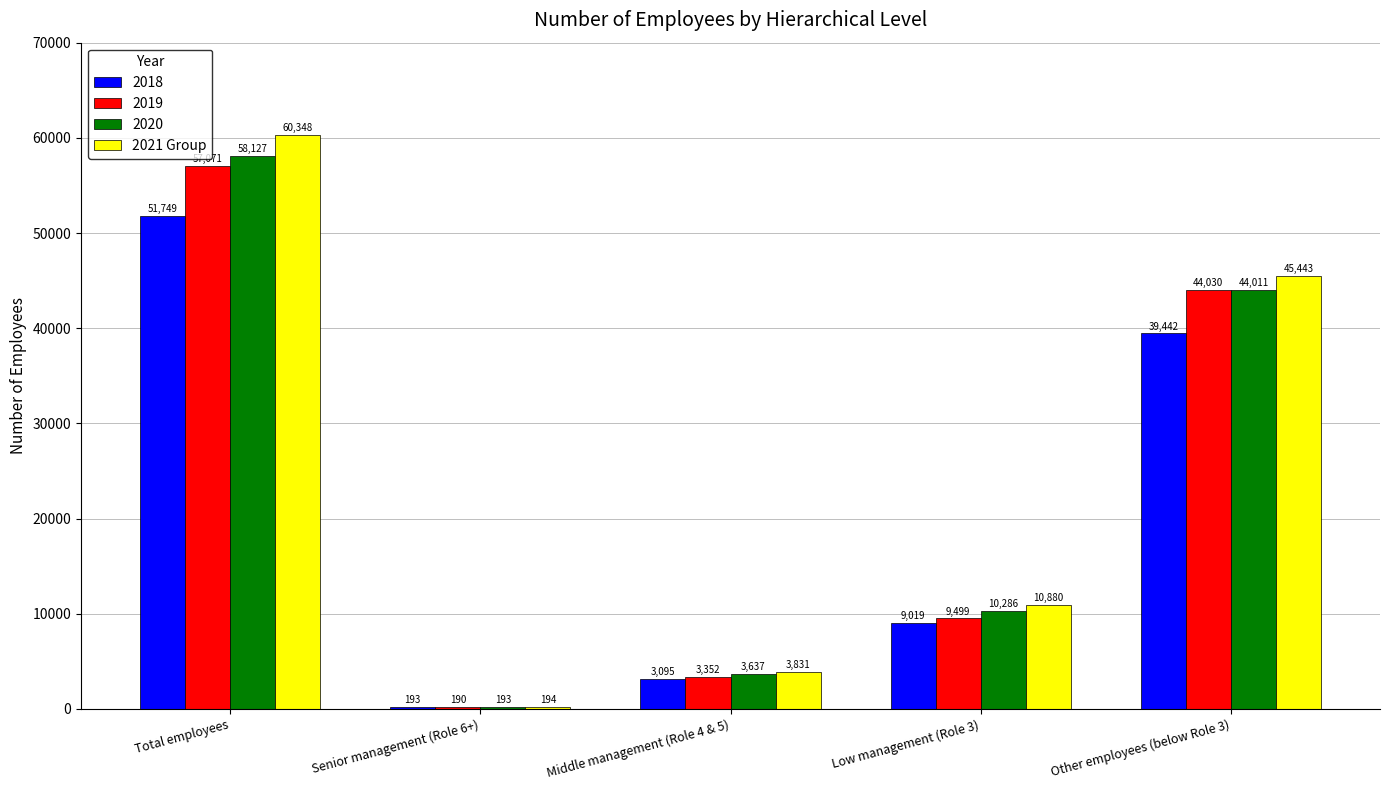

The 2019 series shows 85525 at Total employees. True or false?

False